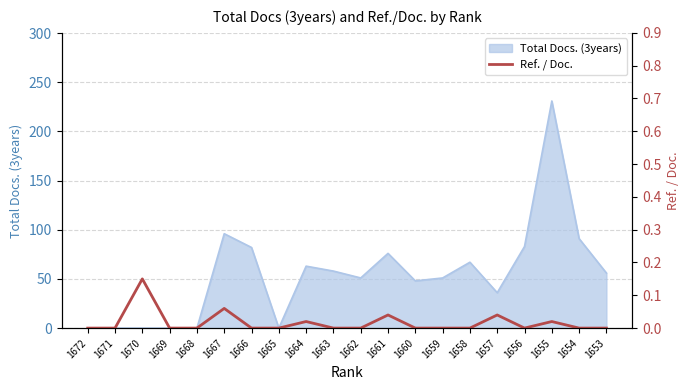

The chart shows a value of -0.1 at 1659. True or false?

False